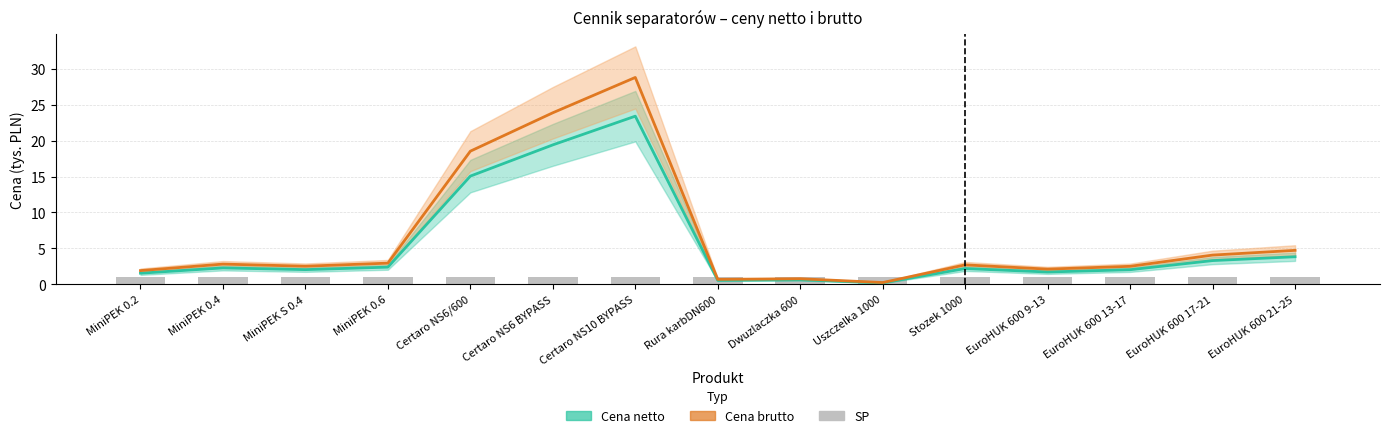

What is the label of the 15th bar from the right?

MiniPEK 0.2